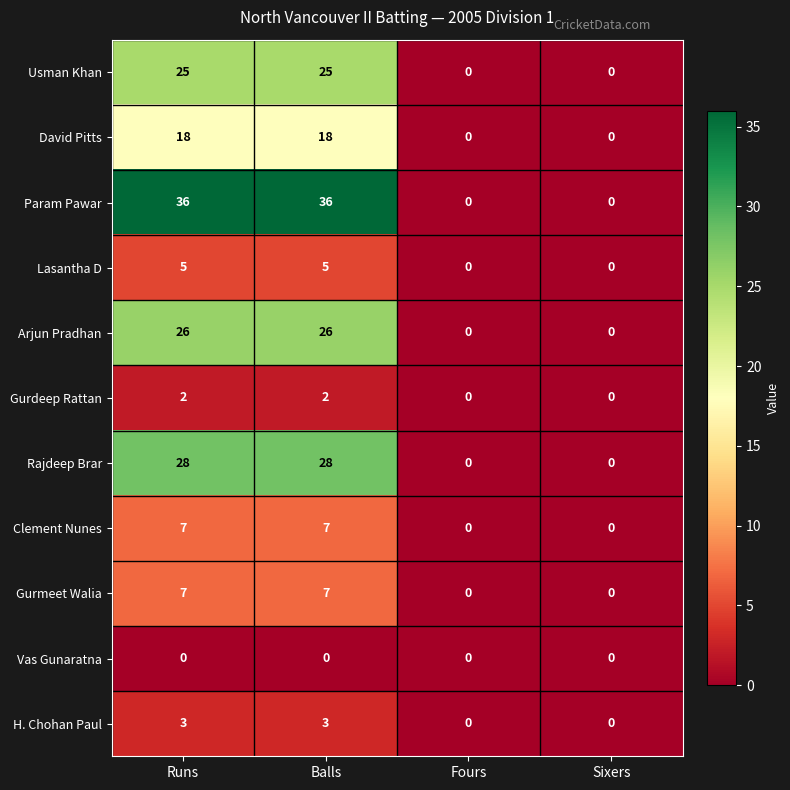

At how many categories does at least one series exceed 23?

2